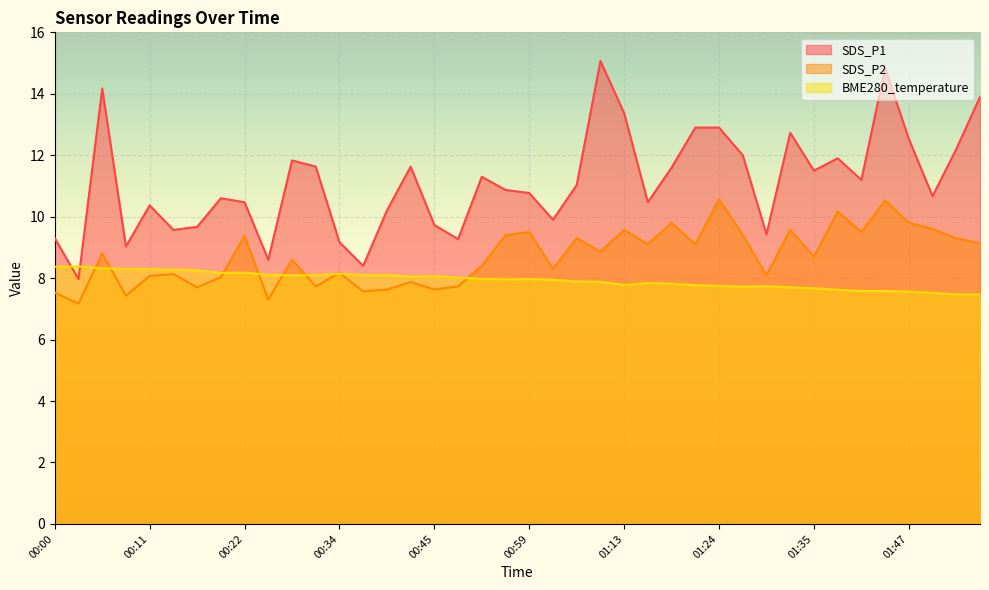

Which has a higher value, 00:09 or 01:47?

01:47